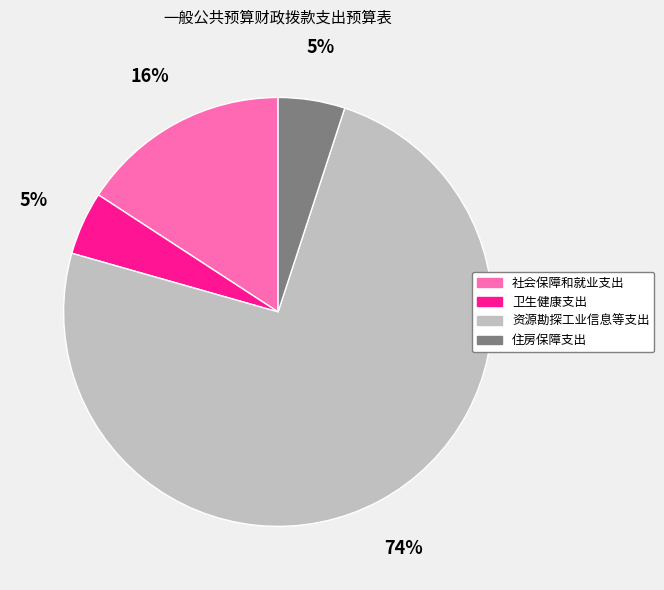

Between 卫生健康支出 and 资源勘探工业信息等支出, which is larger?

资源勘探工业信息等支出